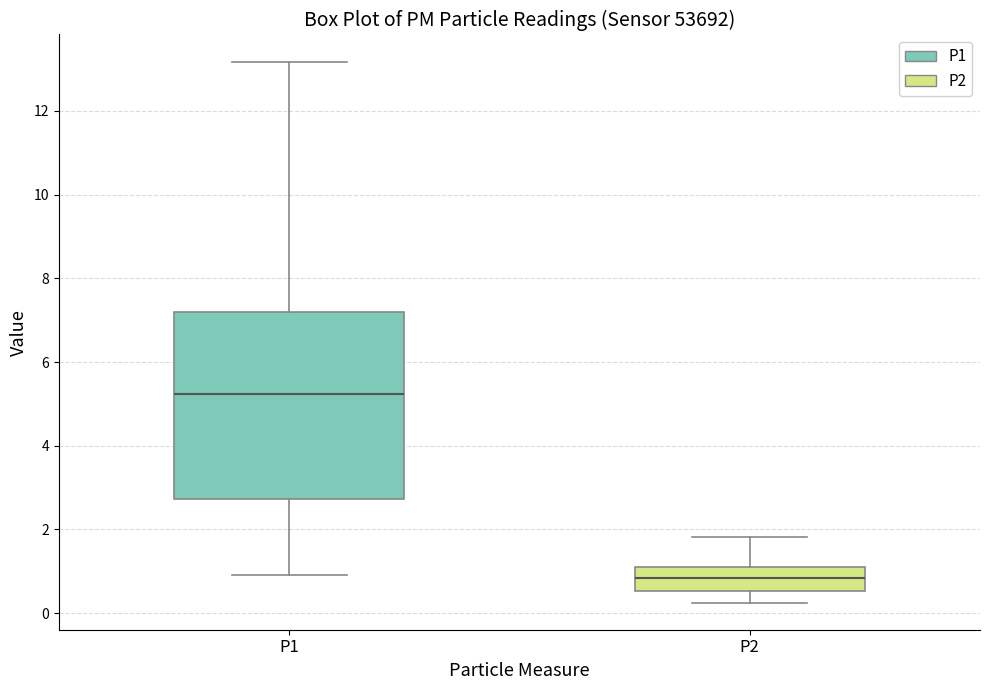

Reading left to right, read every box against the y-axis: the position of its median line, the range the box covers, and the ends of its whiskers. The values are not printed on the chart, so give them approximately, as read against the axis.

P1: median 5.2, box 2.8 to 7.2, whiskers 1.0 to 13.2
P2: median 0.8, box 0.6 to 1.2, whiskers 0.2 to 1.8